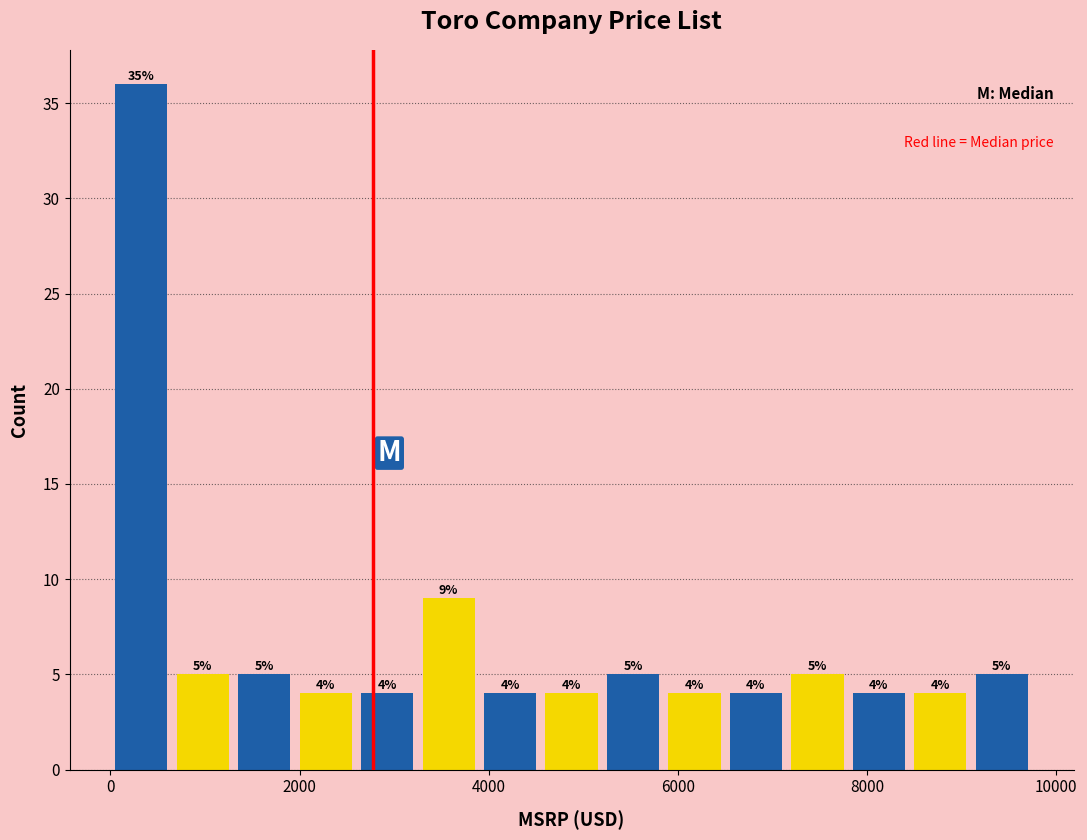

Around what value on the x-axis is the tallest bar? Give the approximate position of its centre, as read against the axis.

400